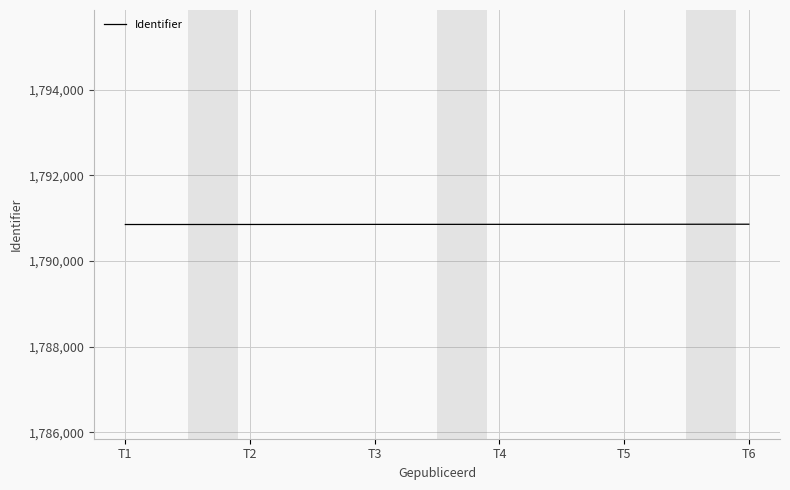

What is the change in value from T1 to T3?

+3